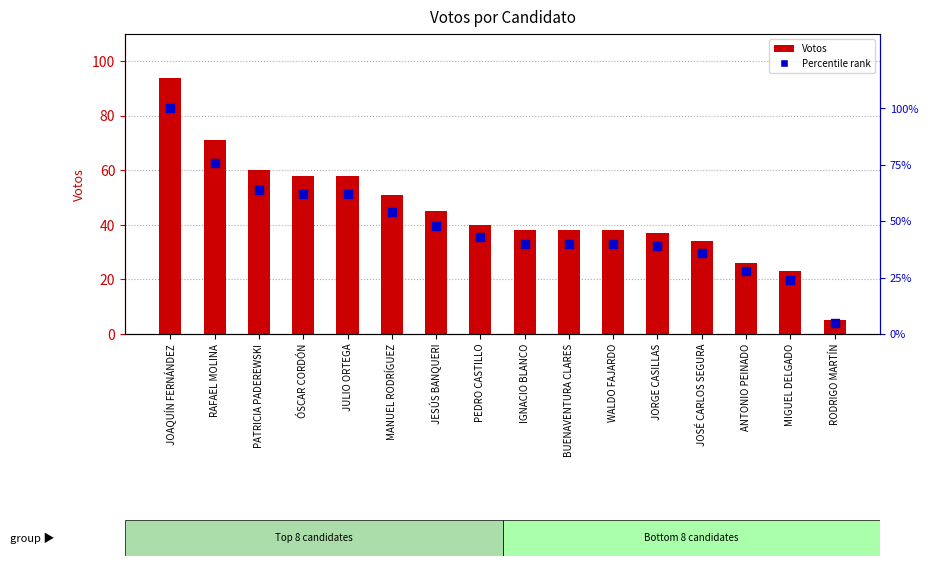

What is the total value across all series at MANUEL RODRÍGUEZ?

105